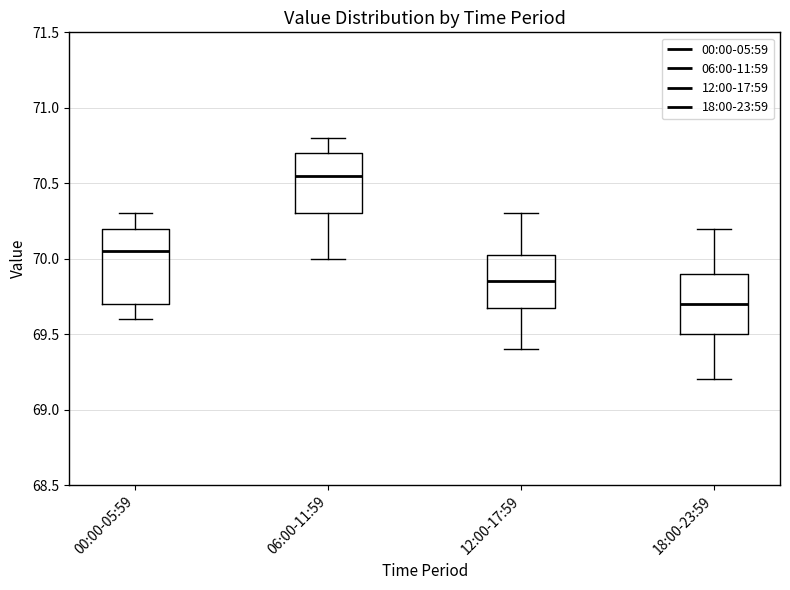

Which box's median line is the lowest?

18:00-23:59